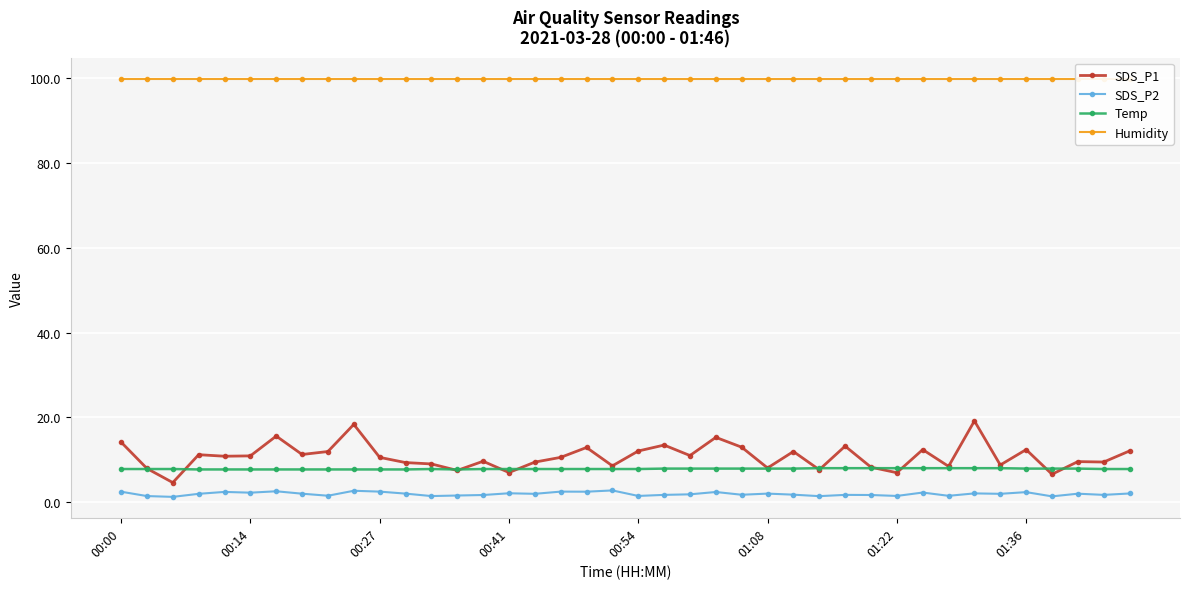

What is the spread (max minus min) of values at 23?

97.5